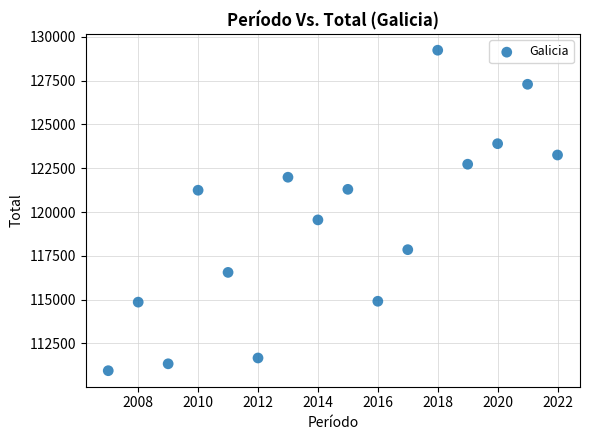

What Y value in the scatter plot is closest to 120091?

119552